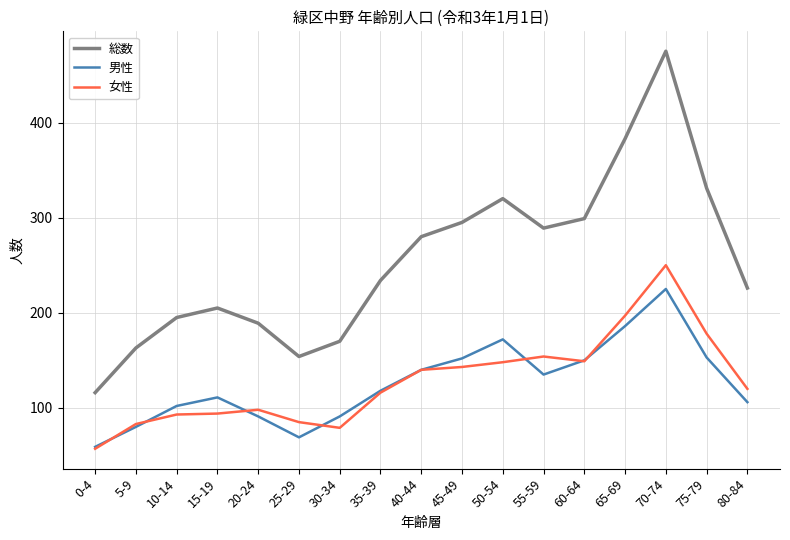

What is the sum of all 男性 values?

2140